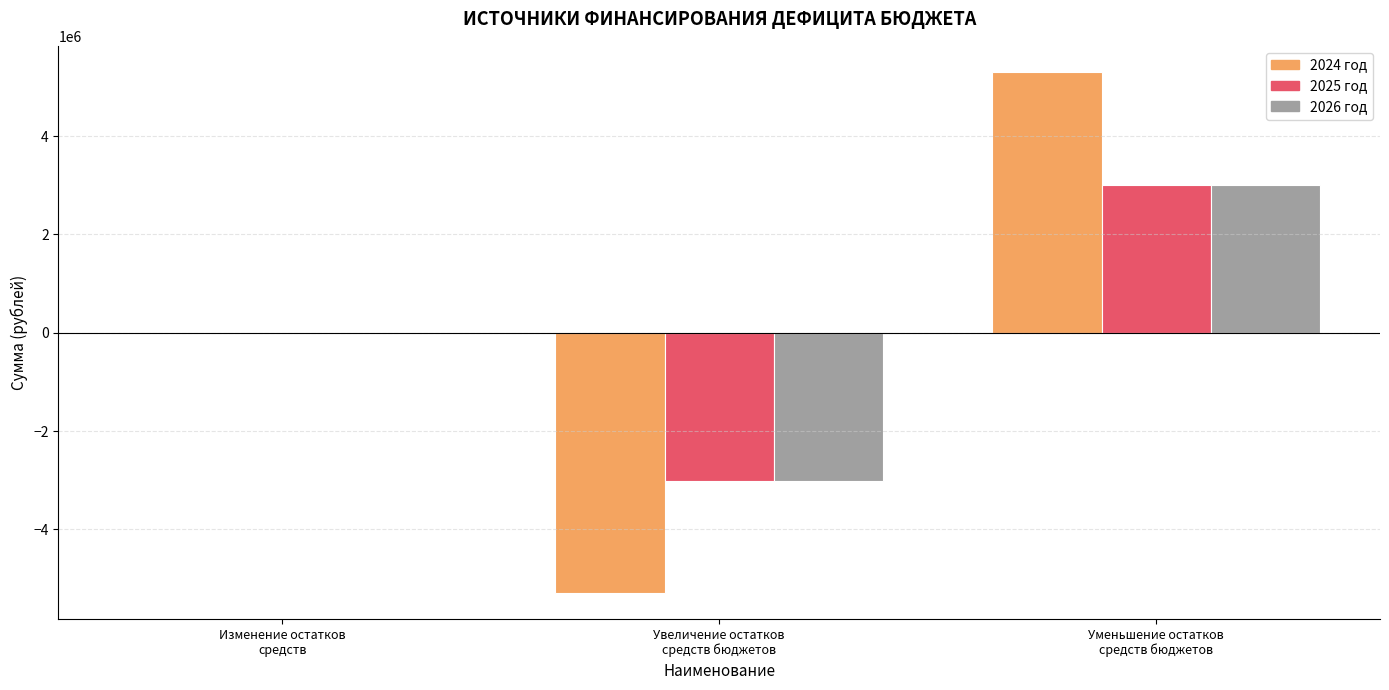

What is the maximum value shown in the chart?

5308064.5